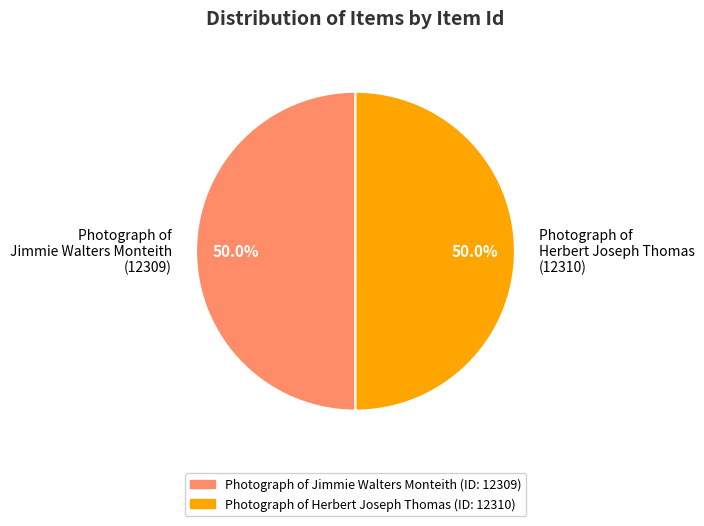

How much of the chart is everything except Photograph of Jimmie Walters Monteith?

50.0%